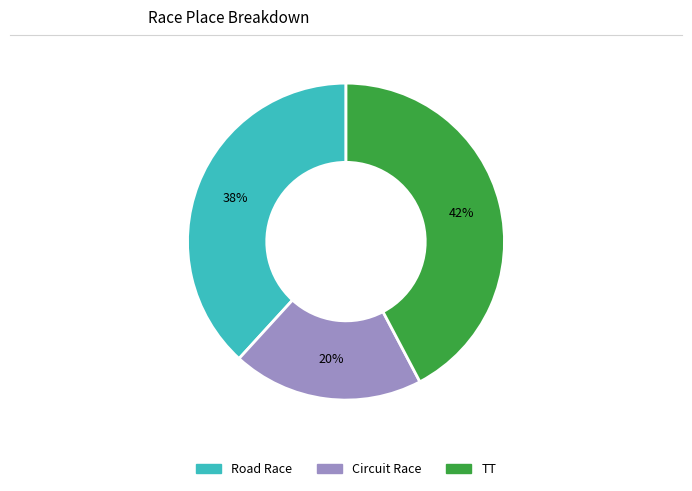

To the nearest percent, what is the average slice percentage?

33%